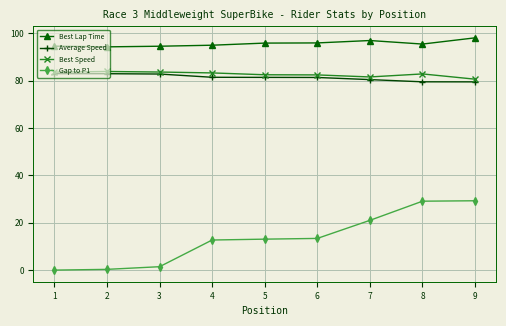

Which series has the largest range (max minus min)?

Gap to P1